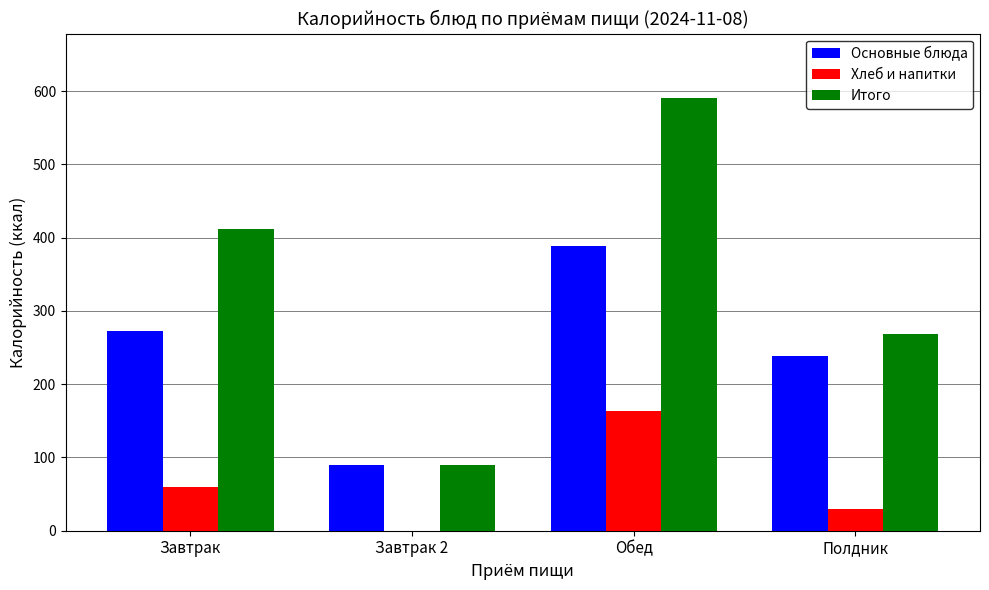

Read the Основные блюда value at Полдник.

239.0